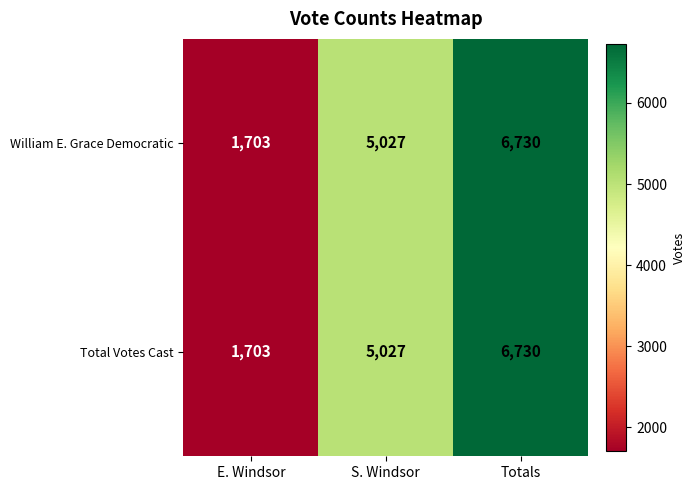

What is the average value of the Total Votes Cast series?

4487